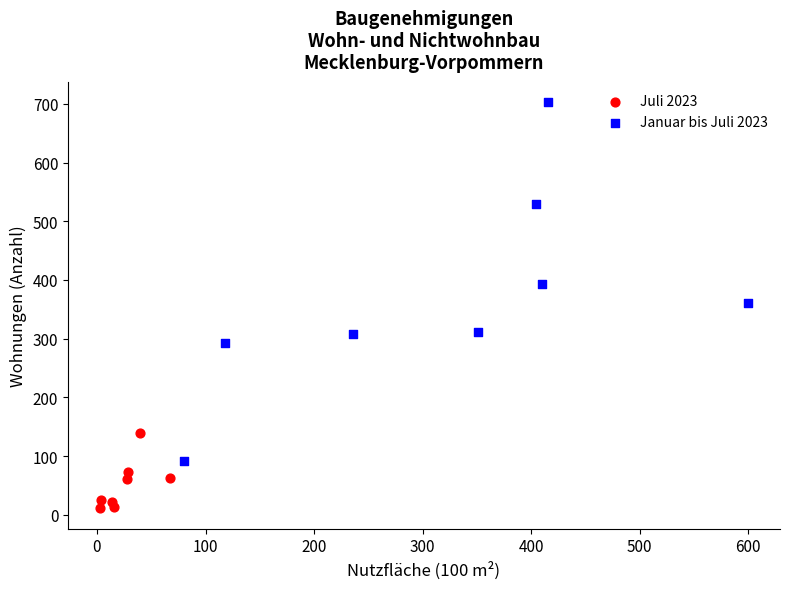

Which series contains the lowest Y value?

Juli 2023